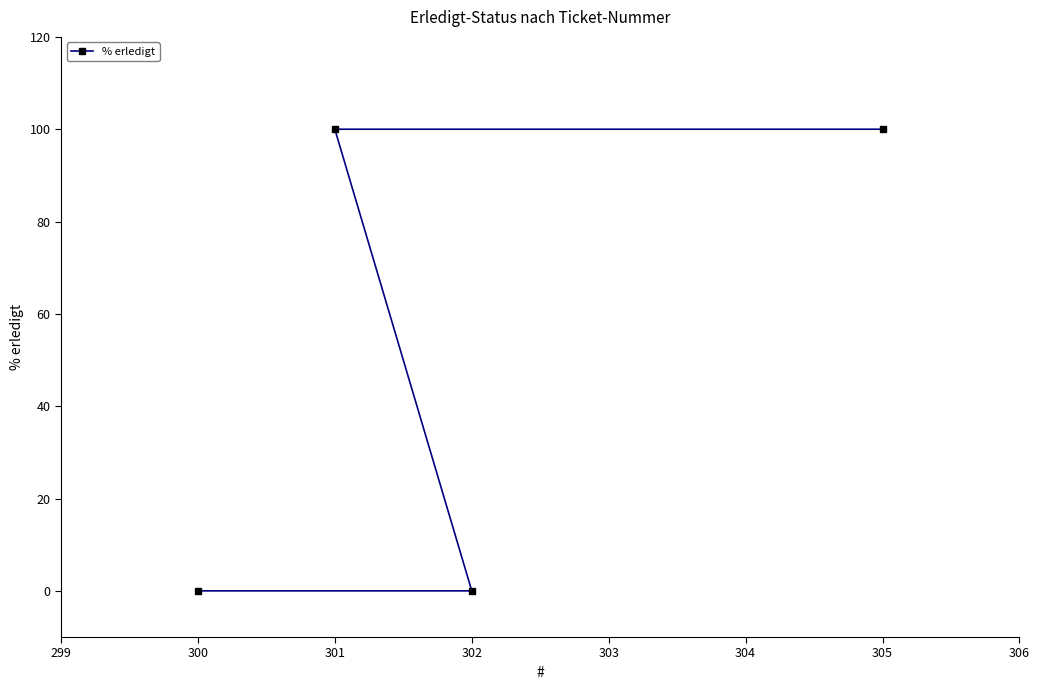

The chart shows a value of 0 at 300. True or false?

True